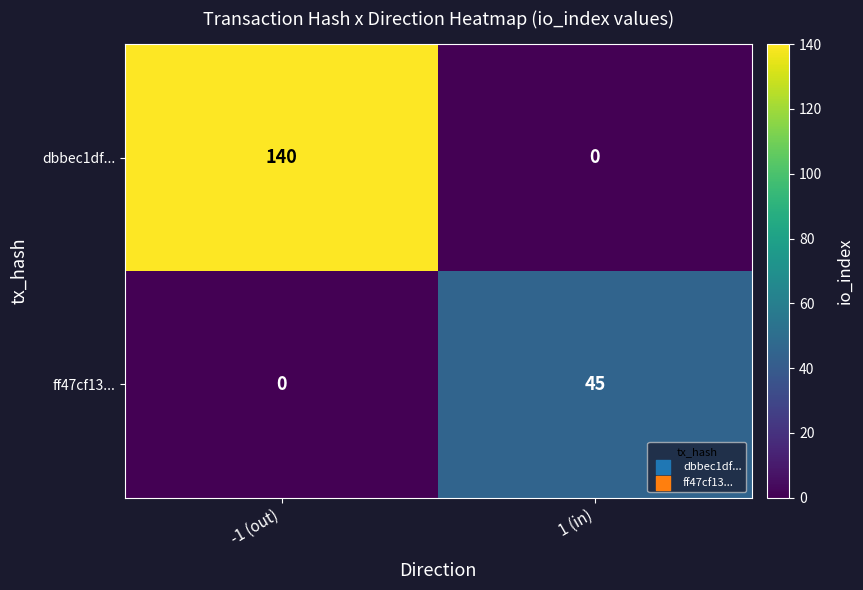

Which series has the widest spread of values?

dbbec1df...